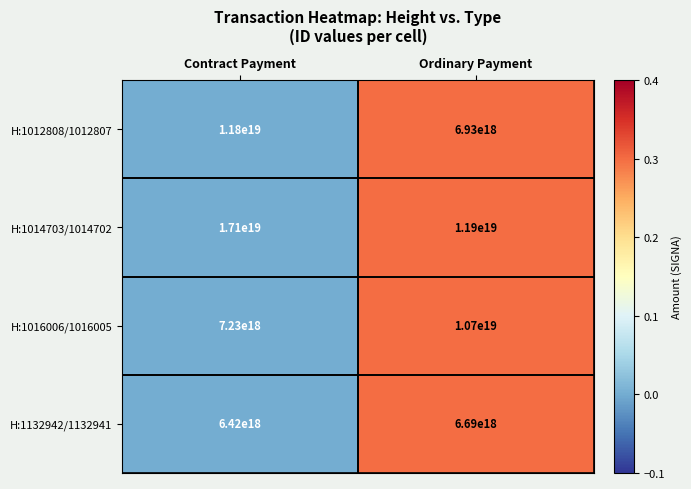

Count the number of categories in the chart.

2